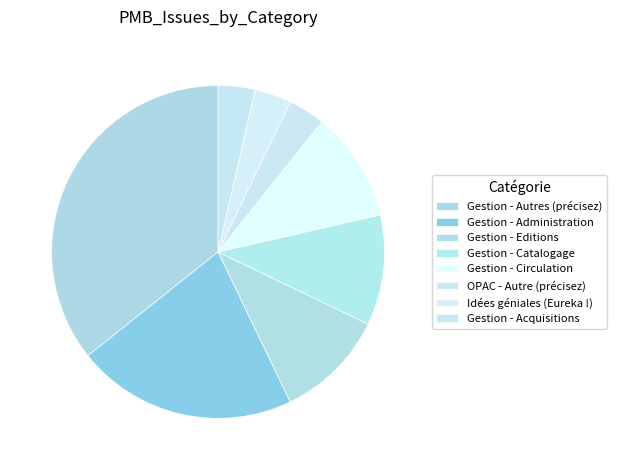

How many segments does this pie chart have?

8